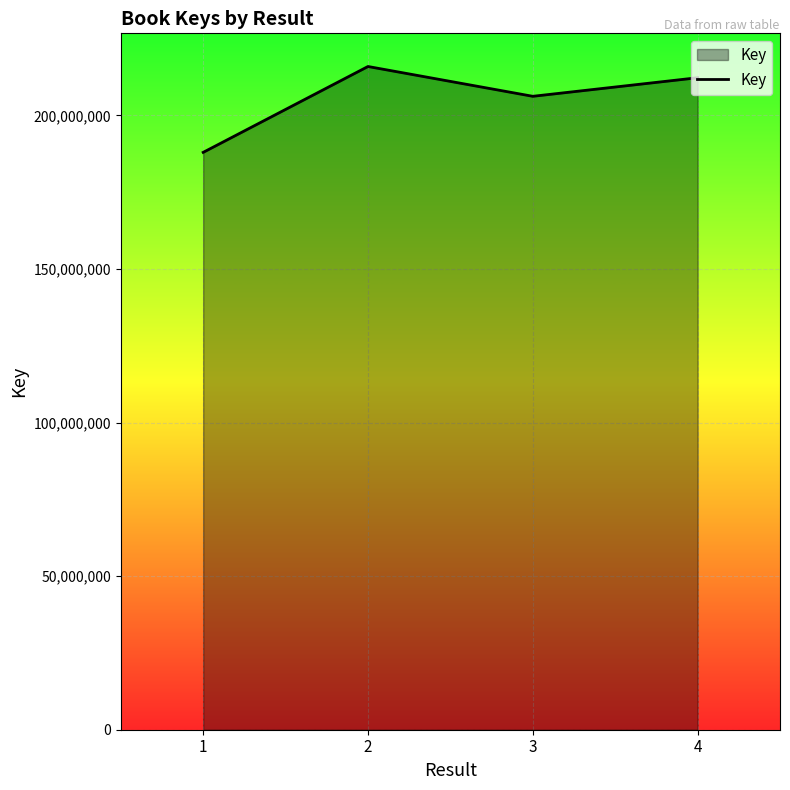

What is the sum of the values at 1 and 4?

400282718